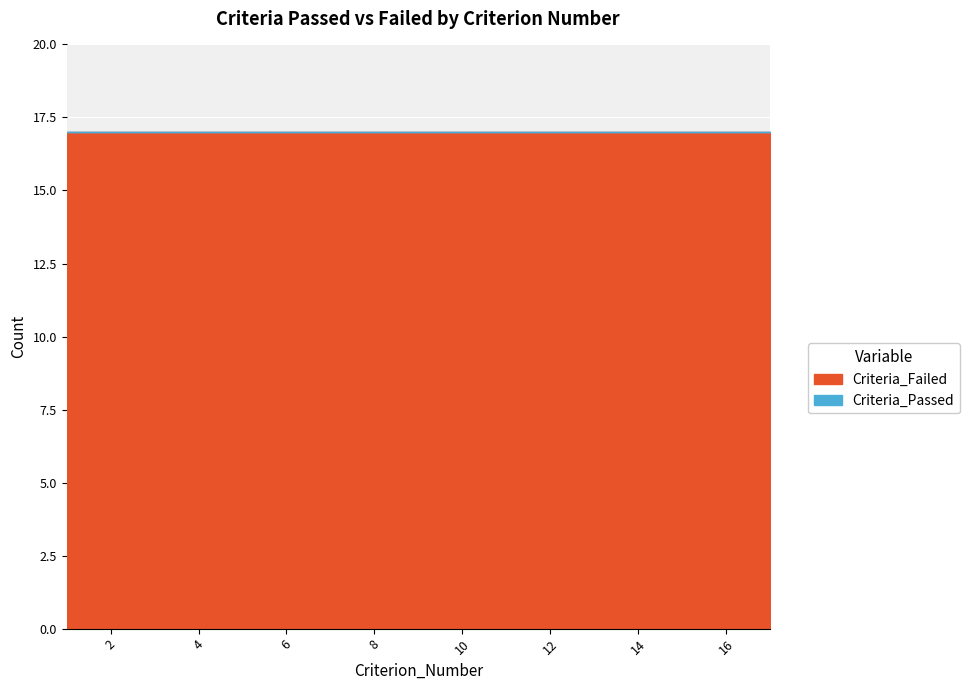

At which label is Criteria_Failed closest to 17?

1